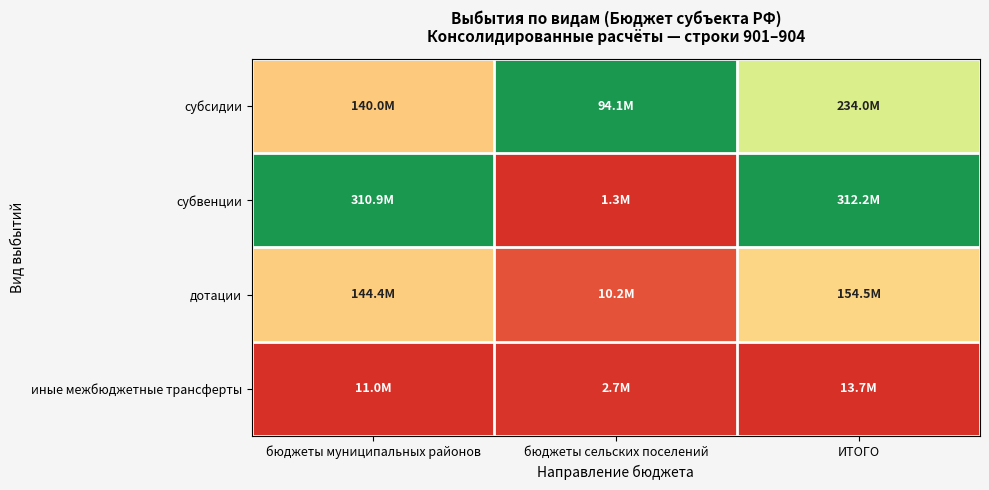

At which category does the chart reach its peak across all series?

бюджеты сельских поселений